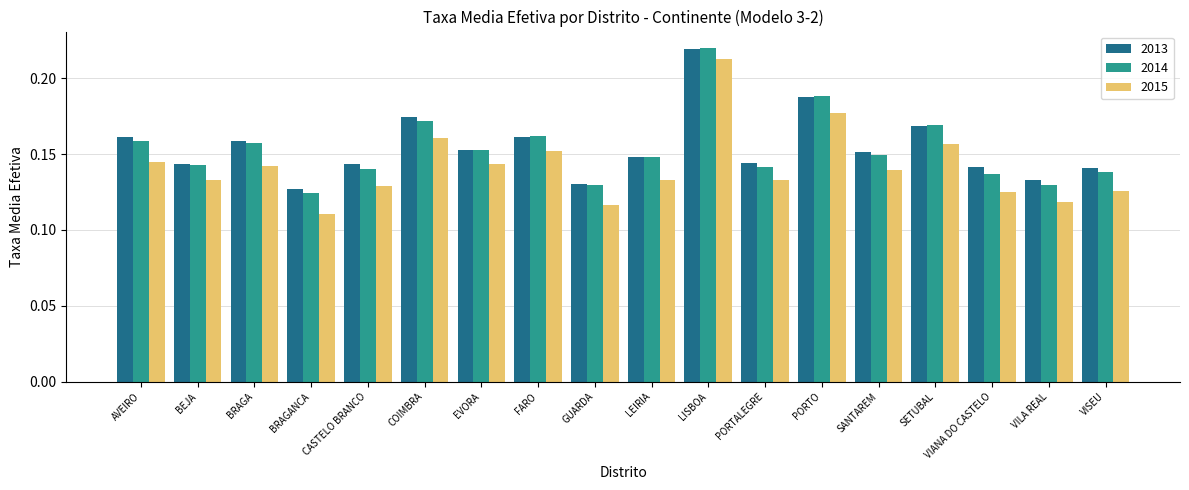

Where is 2013 nearest to the value 0?

BRAGANCA